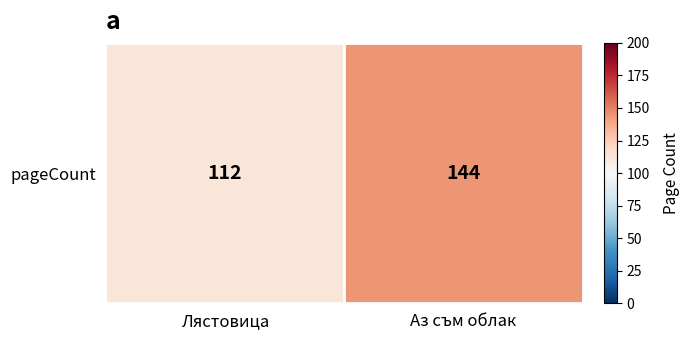

What is the ratio of the value at Аз съм облак to the value at Лястовица?

1.3